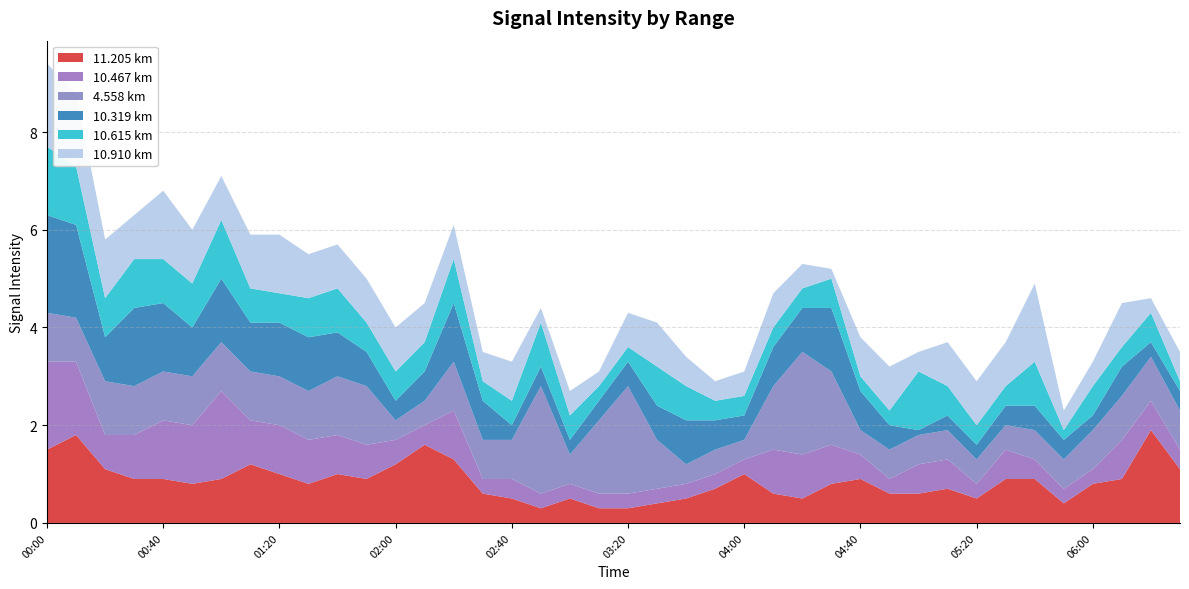

What is the lowest value of the 11.205 km series?

0.3